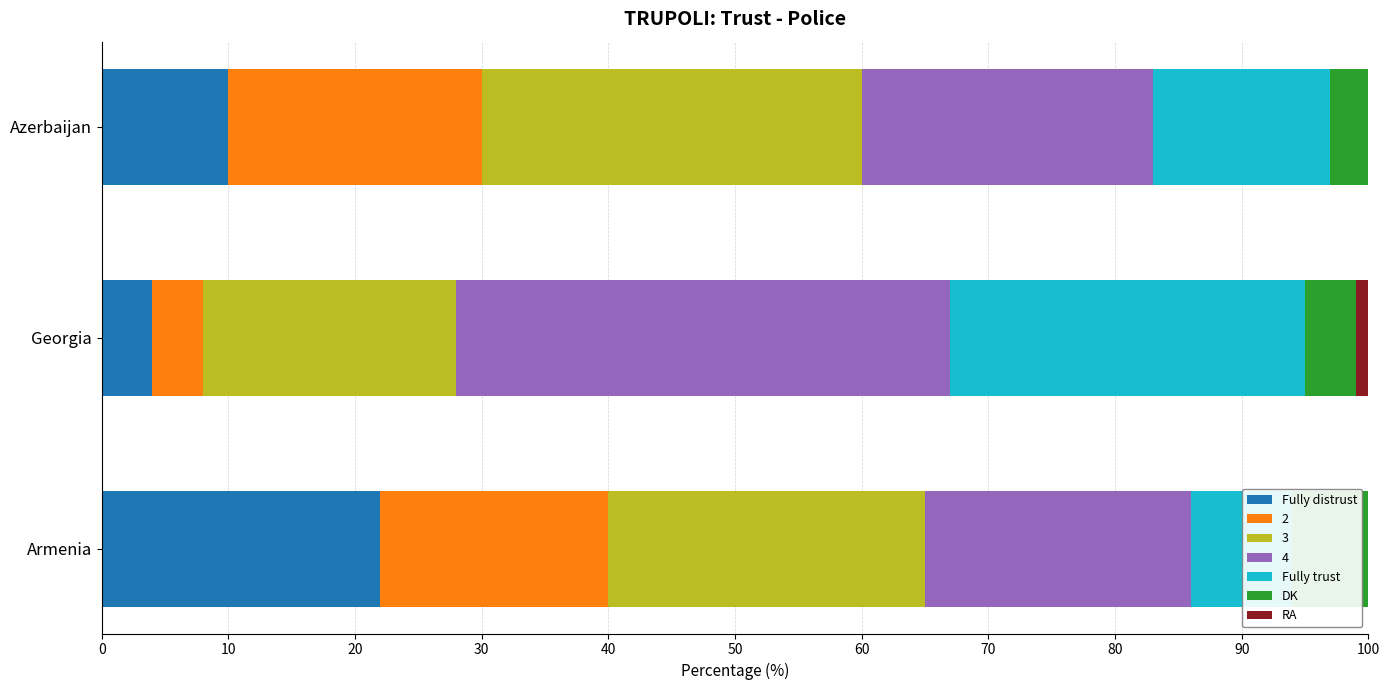

Read the Fully trust value at Georgia, to the nearest 10.

30